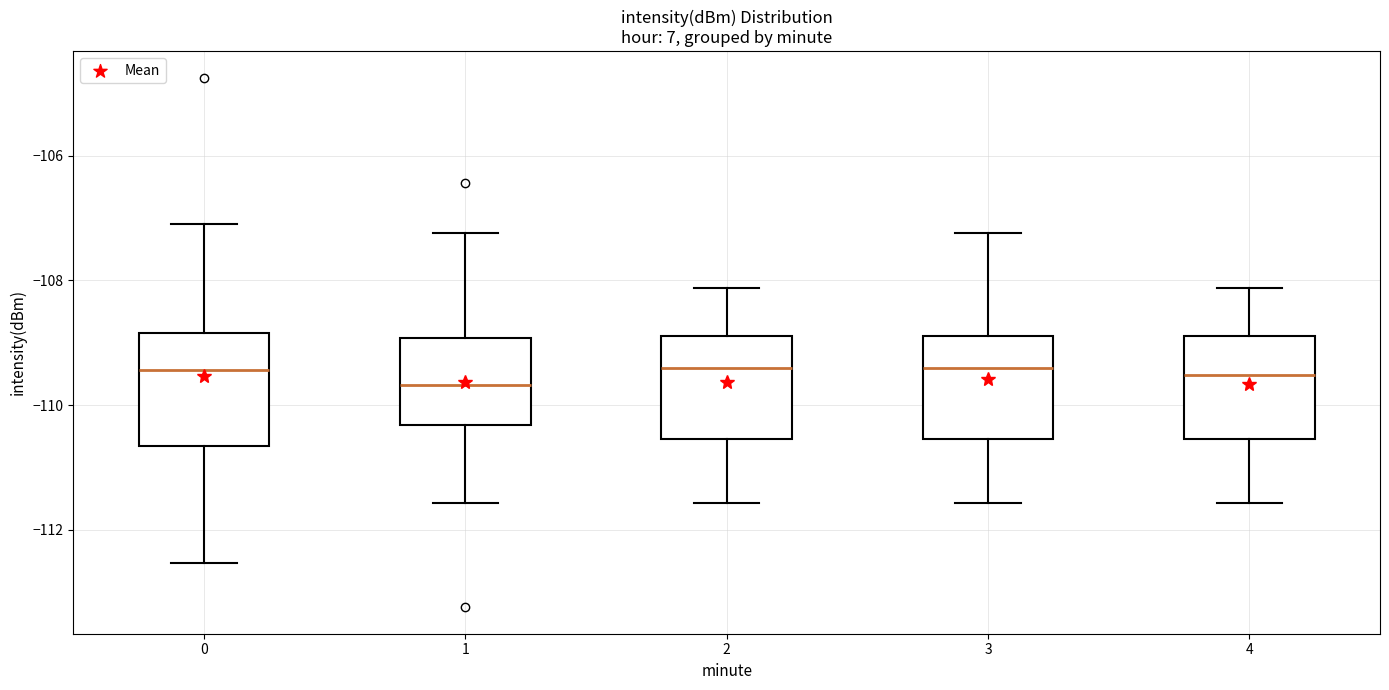

Reading left to right, read every box against the y-axis: the position of its median line, the range the box covers, and the ends of its whiskers. The values are not printed on the chart, so give them approximately, as read against the axis.

0: median -109.4, box -110.6 to -108.8, whiskers -112.6 to -107.2
1: median -109.6, box -110.4 to -109.0, whiskers -111.6 to -107.2
2: median -109.4, box -110.6 to -109.0, whiskers -111.6 to -108.2
3: median -109.4, box -110.6 to -109.0, whiskers -111.6 to -107.2
4: median -109.6, box -110.6 to -109.0, whiskers -111.6 to -108.2